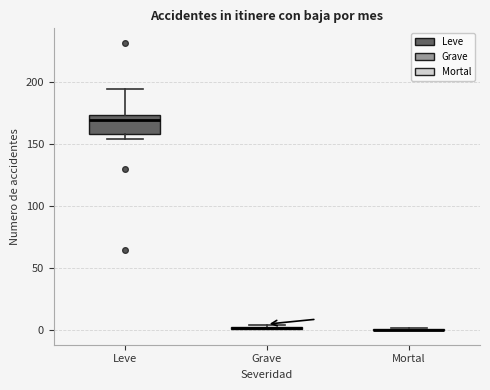

Which box is the tallest, from its lower edge to its upper edge?

Leve